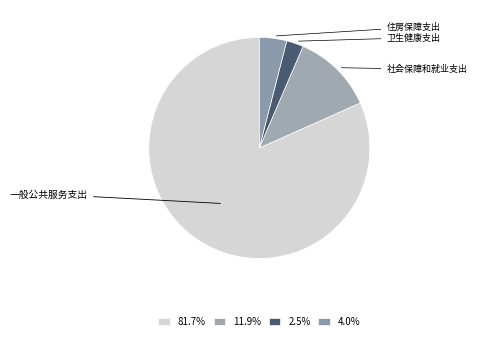

To the nearest percent, what percentage of the pie is 卫生健康支出?

2%